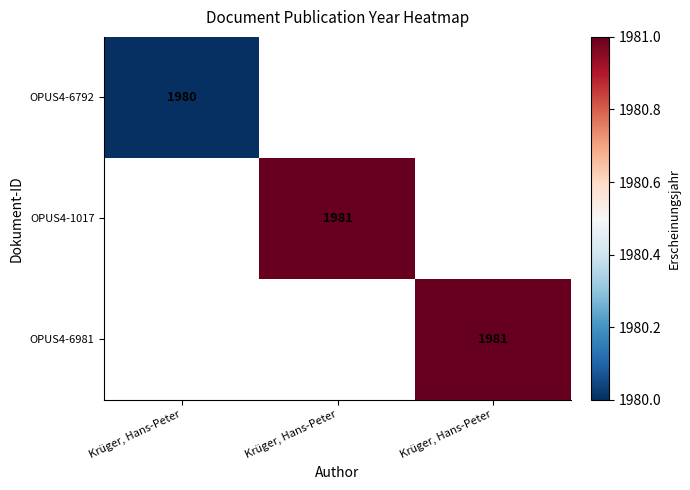

Which category has the lowest value in the OPUS4-1017 series?

Krüger, Hans-Peter